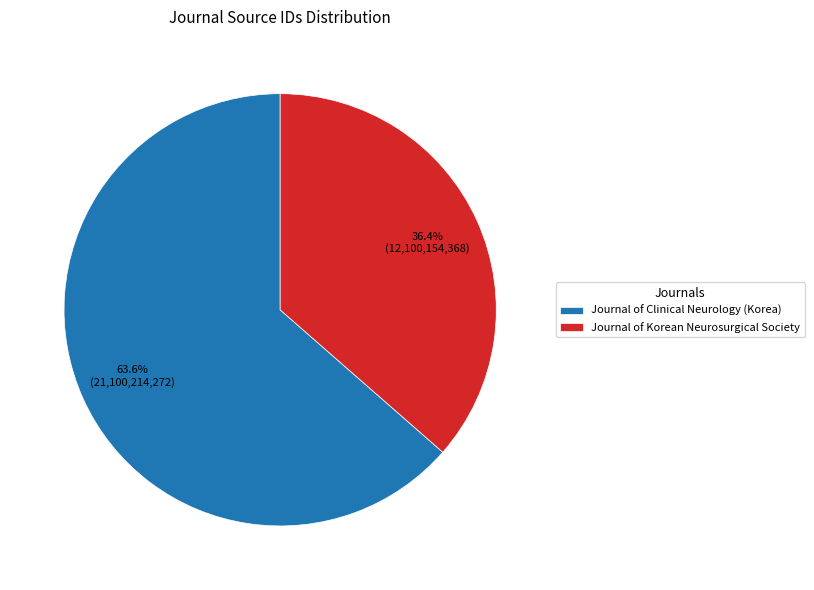

What percentage is the Journal of Clinical Neurology (Korea) slice, to the nearest percent?

64%